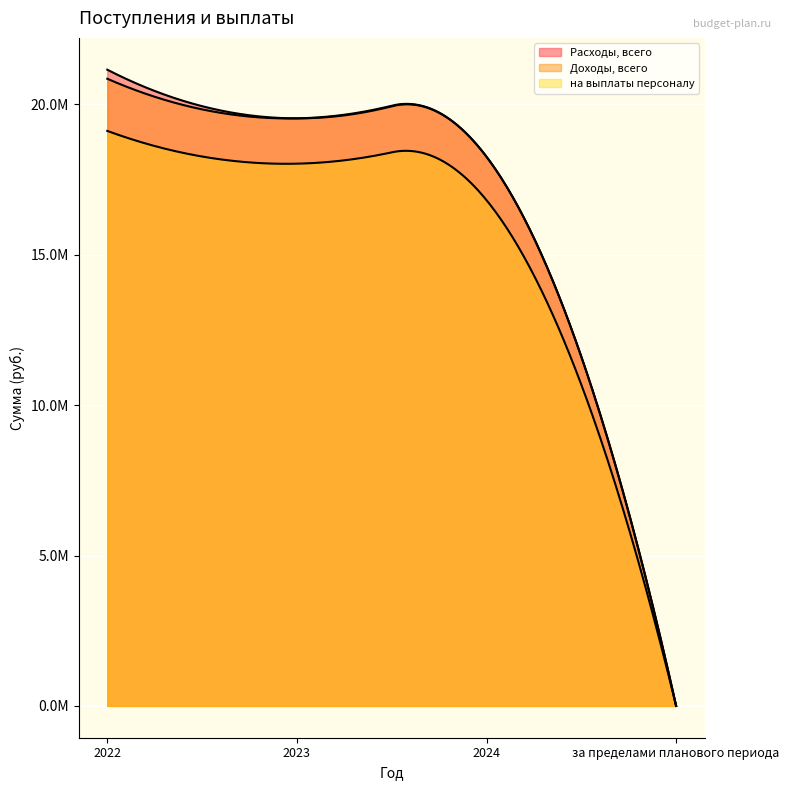

At how many categories does at least one series exceed 10922646?

3